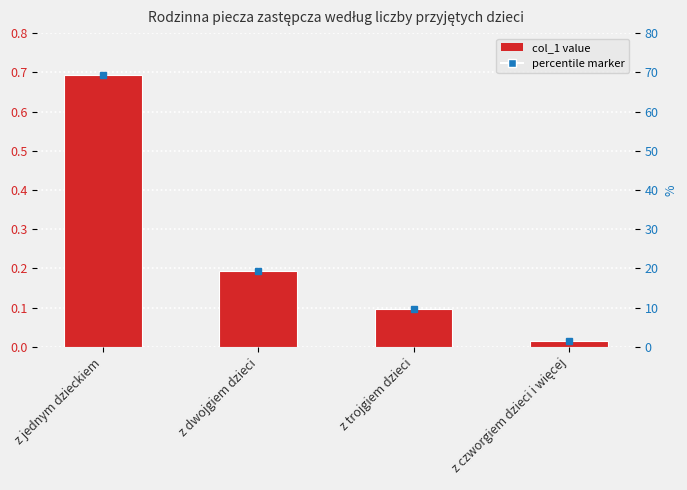

Reading left to right, list all the values displayed in this chart.

z jednym dzieckiem=0.7	z dwojgiem dzieci=0.2	z trojgiem dzieci=0.1	z czworgiem dzieci i więcej=0.0